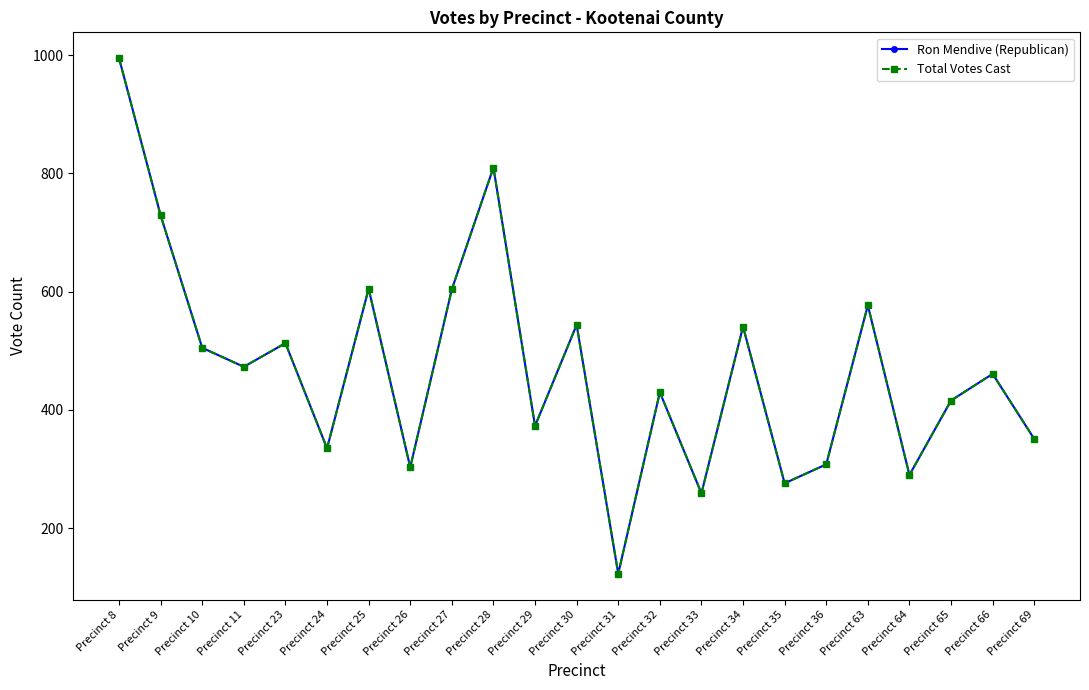

Does the chart have visible grid lines?

No